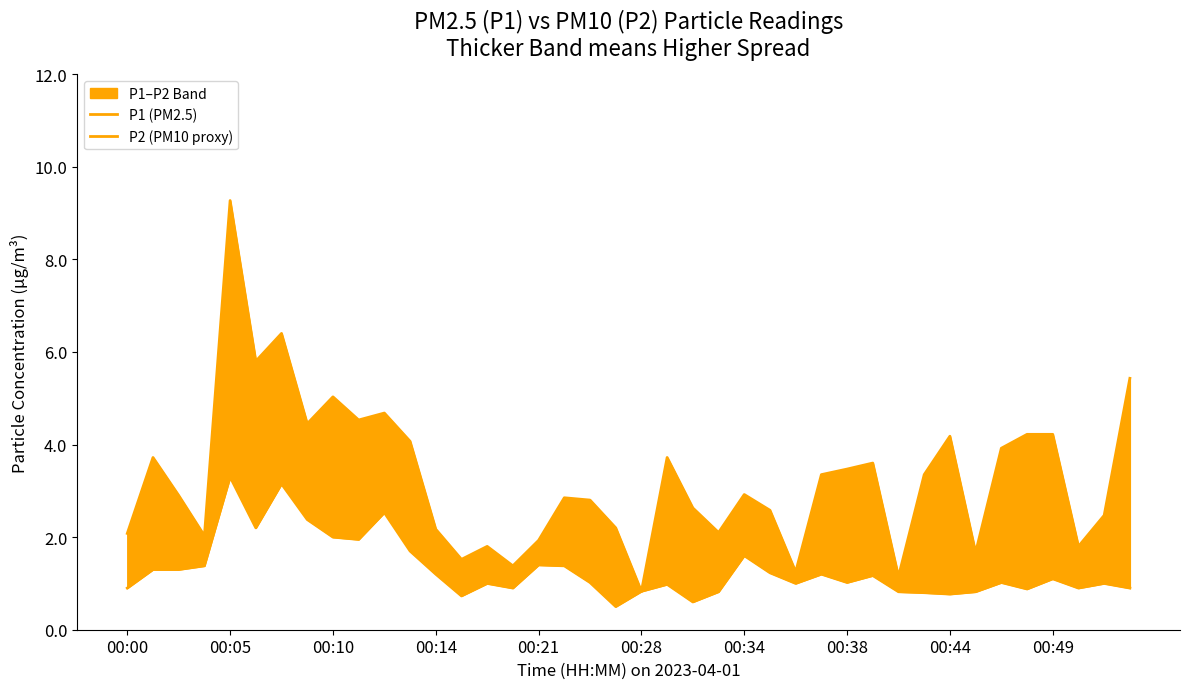

True or false: P2 (PM10 proxy) has more than 0 points higher than both neighbors.

True